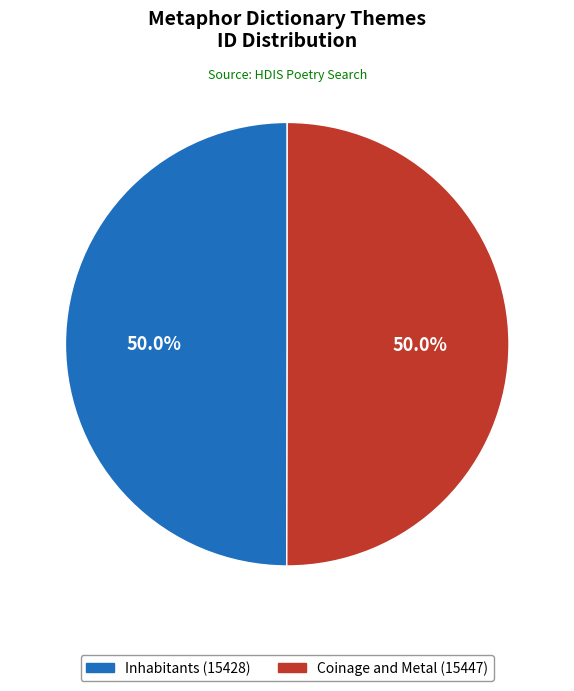

True or false: Coinage and Metal accounts for 50% of the total.

True